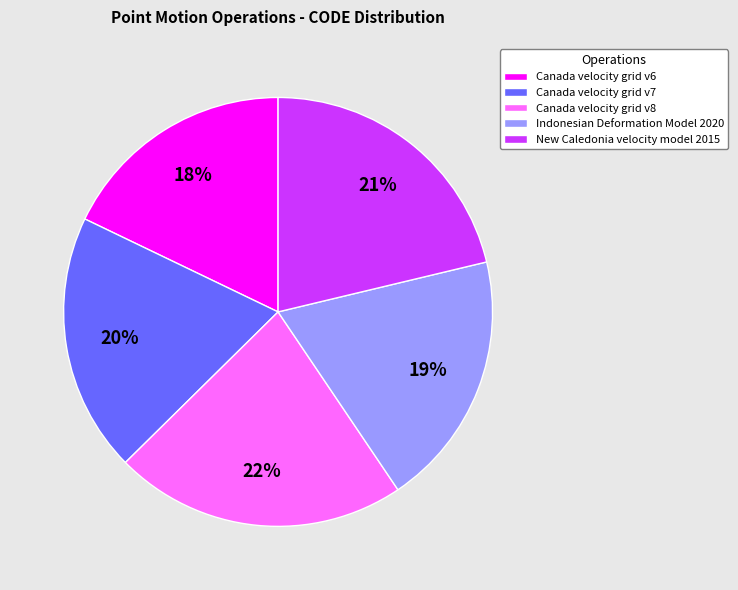

True or false: New Caledonia velocity model 2015 accounts for 35% of the total.

False